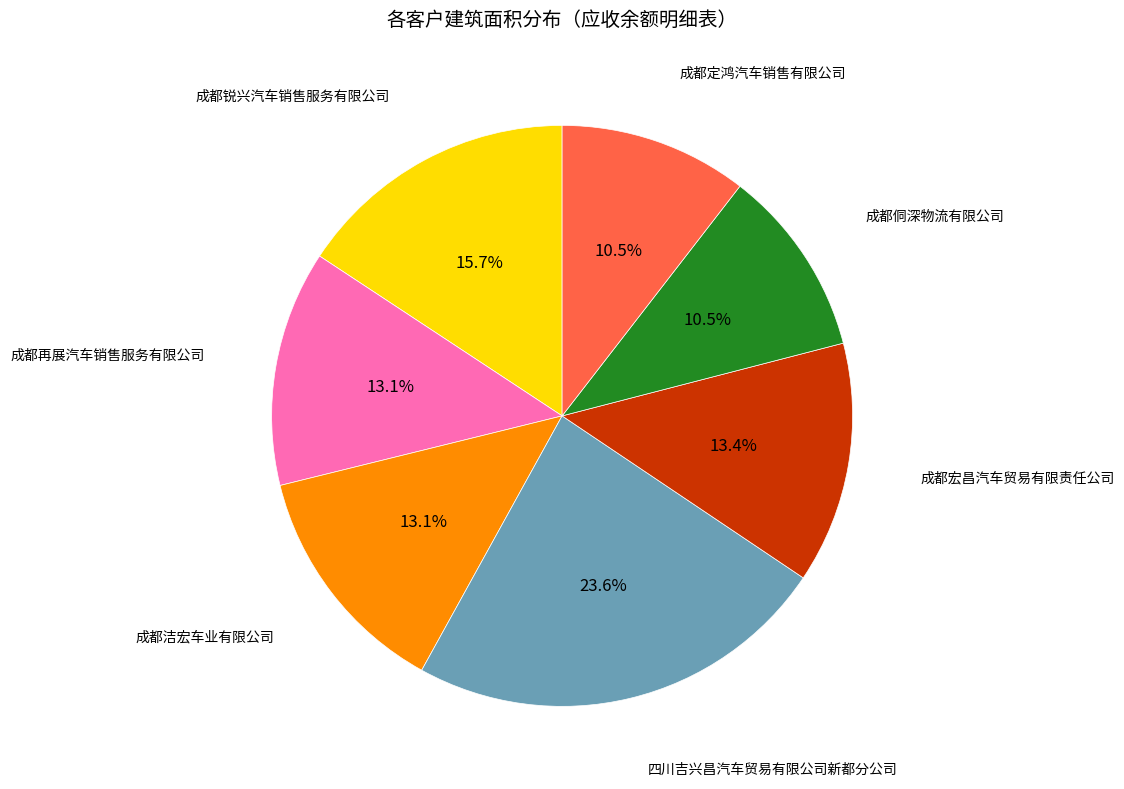

Does any single category account for the majority?

No